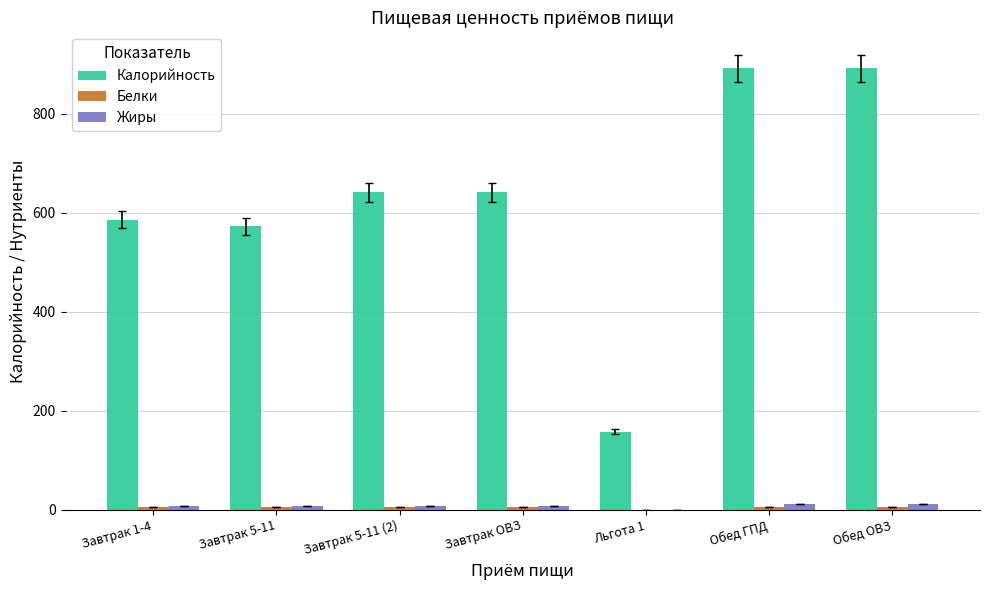

Which series has the largest total across all categories?

Калорийность